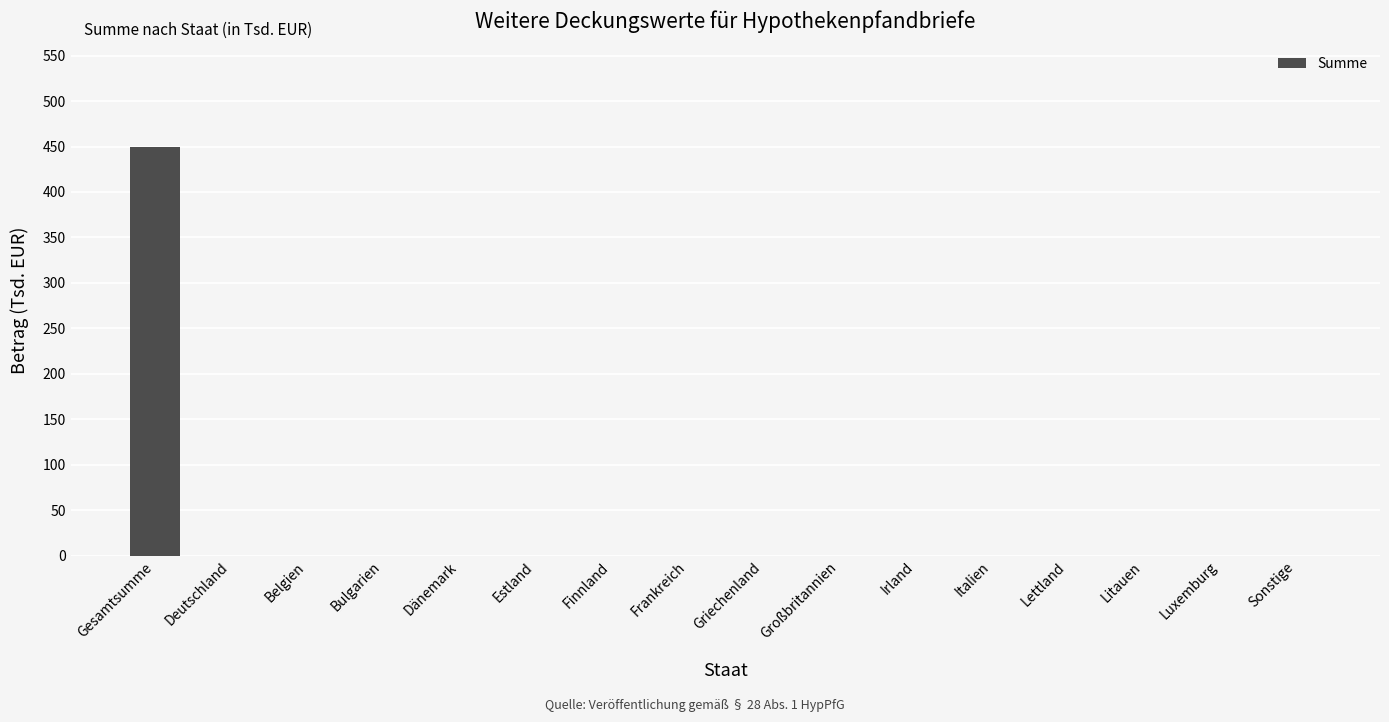

Is it true that the value at Estland is 0?

True